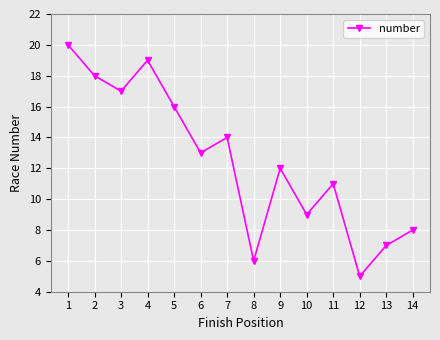

What is the approximate value at 4?

19